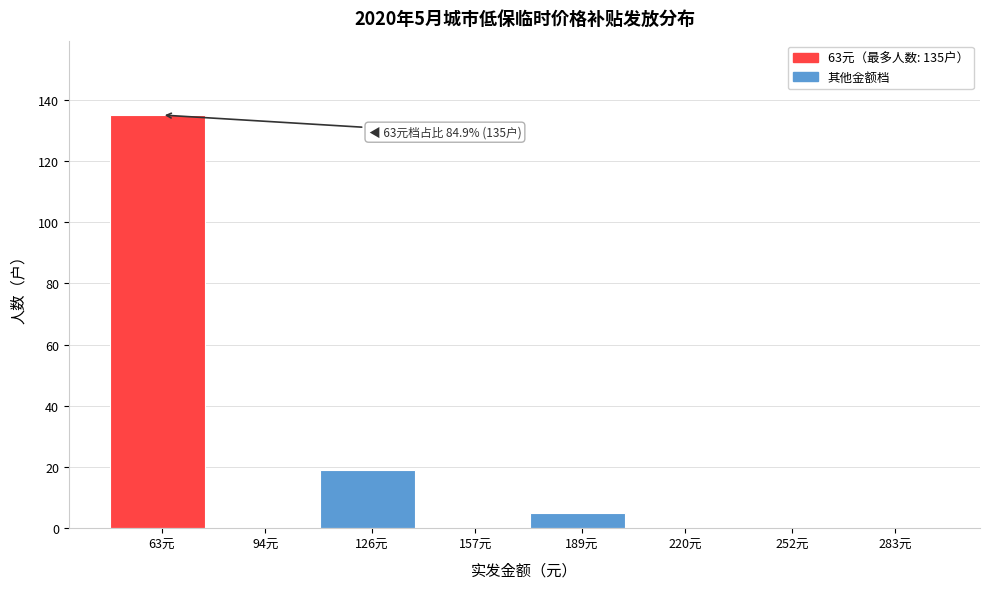

Reading right to left, transcribe all the data shown in this chart.

283元=0	252元=0	220元=0	189元=5	157元=0	126元=19	94元=0	63元=135